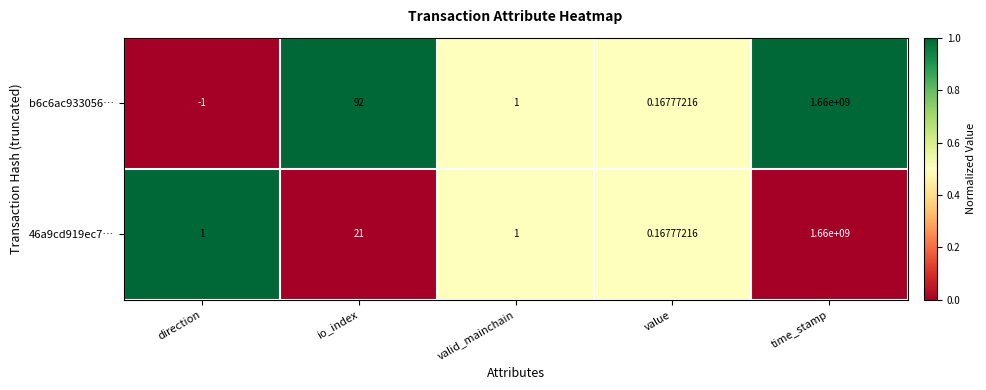

Is the value of b6c6ac933056… at value greater than the value of 46a9cd919ec7… at time_stamp?

No